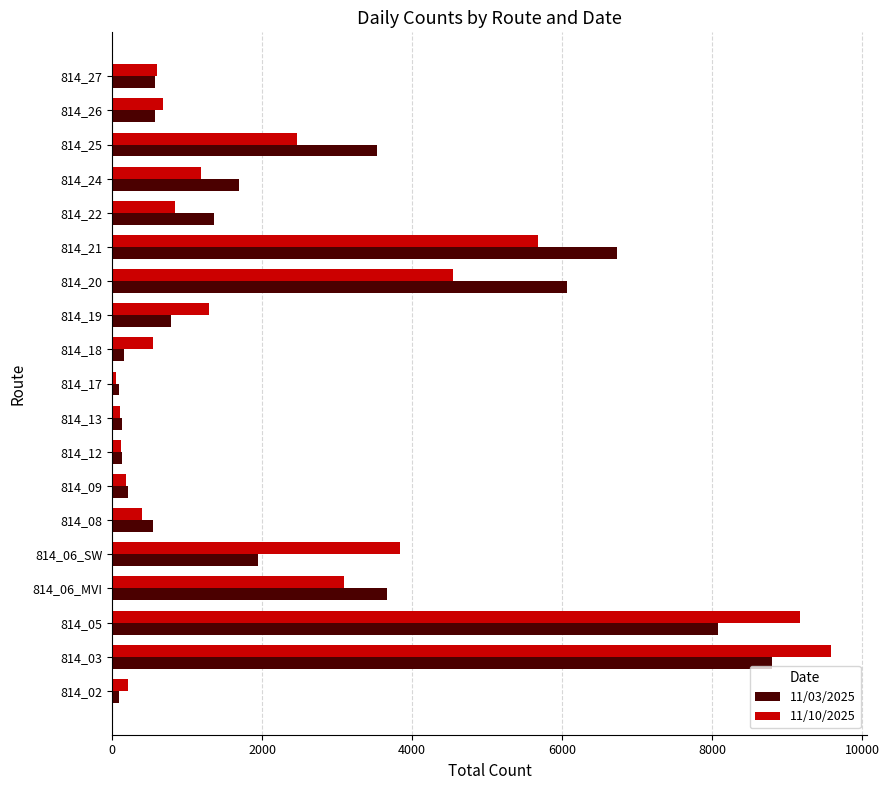

Which series has the largest range (max minus min)?

11/10/2025